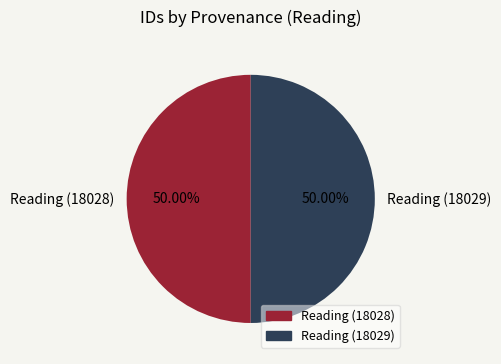

How many segments does this pie chart have?

2